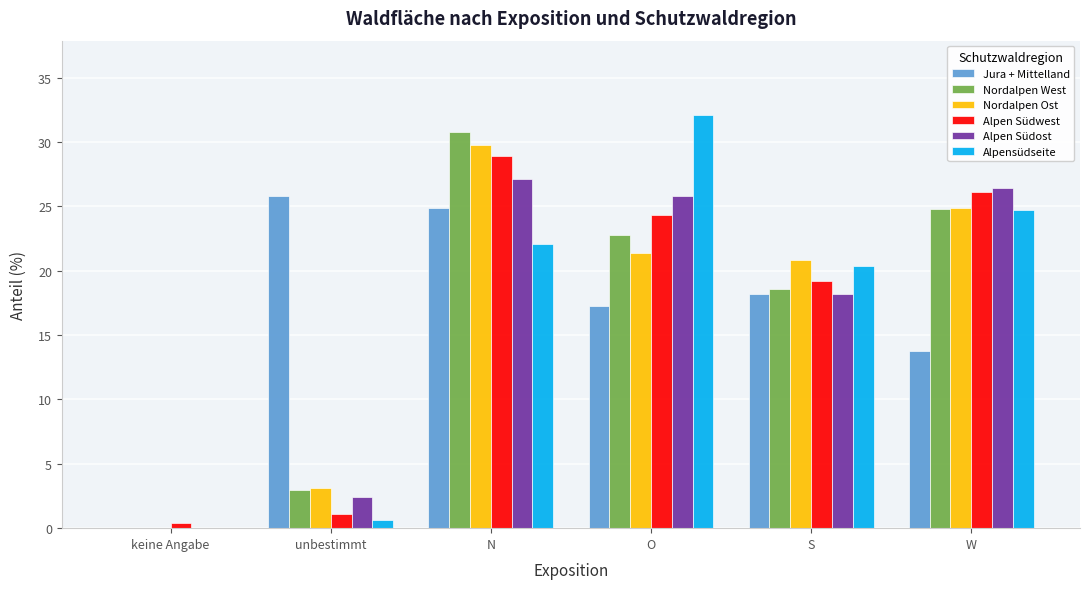

Where is Alpen Südost nearest to the value 13?

S